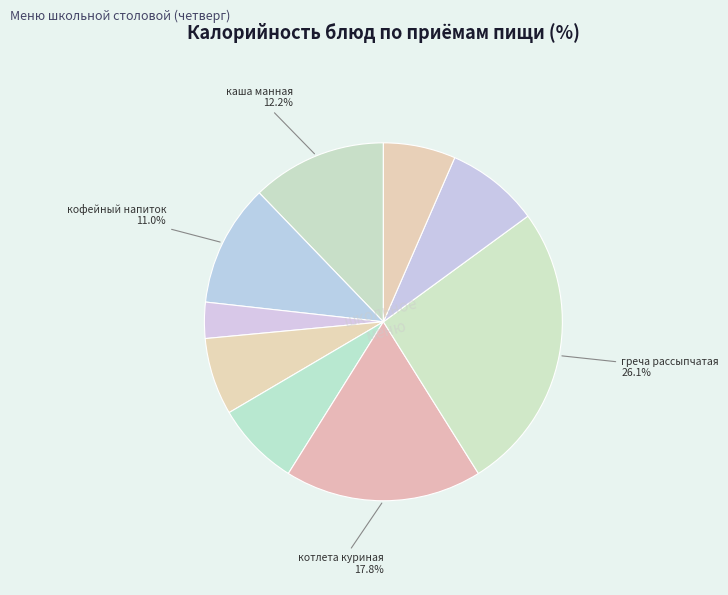

Count the number of slices in the pie.

9